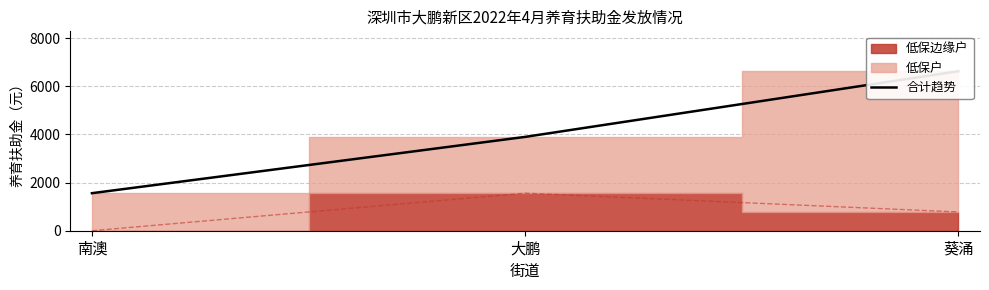

What value does the data have at 葵涌, to the nearest 50?

6650